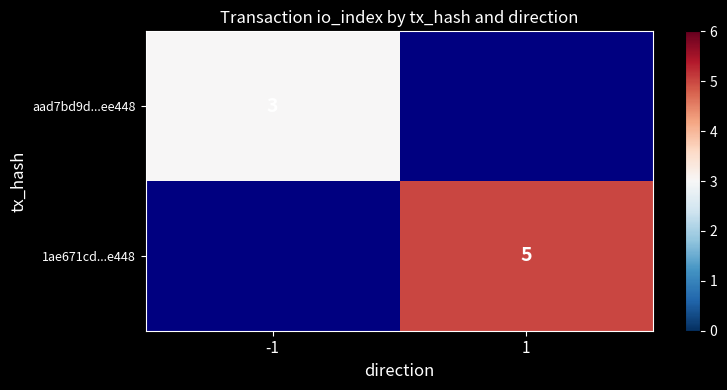

True or false: aad7bd9d...ee448 has a value of 3 at -1.

True